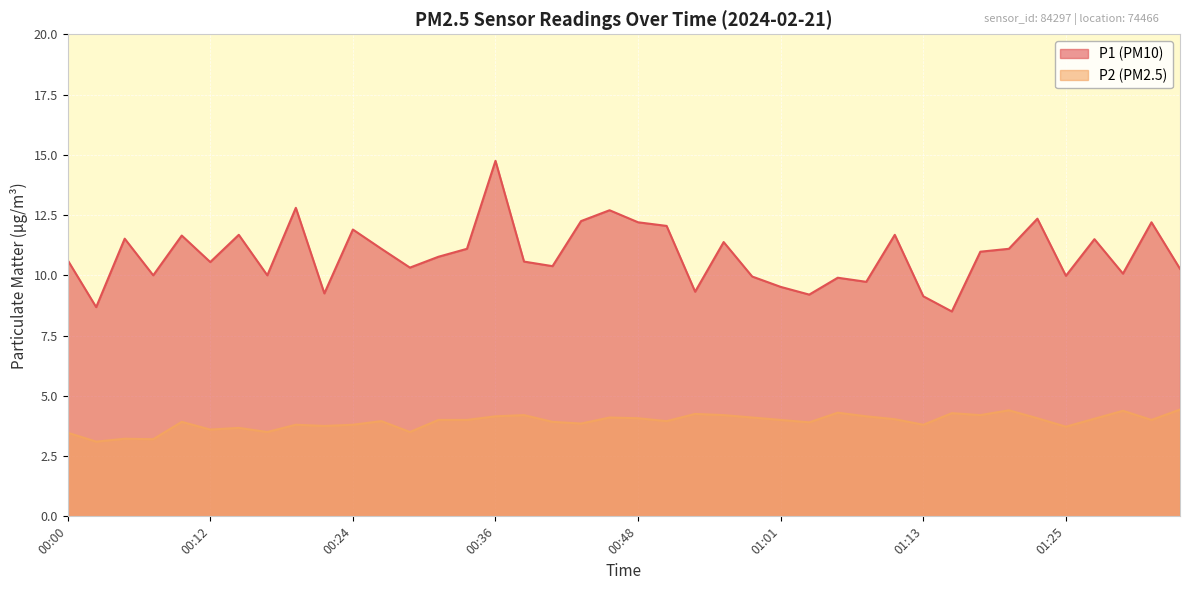

True or false: P2 has a value of 2.2 at 00:29.

False